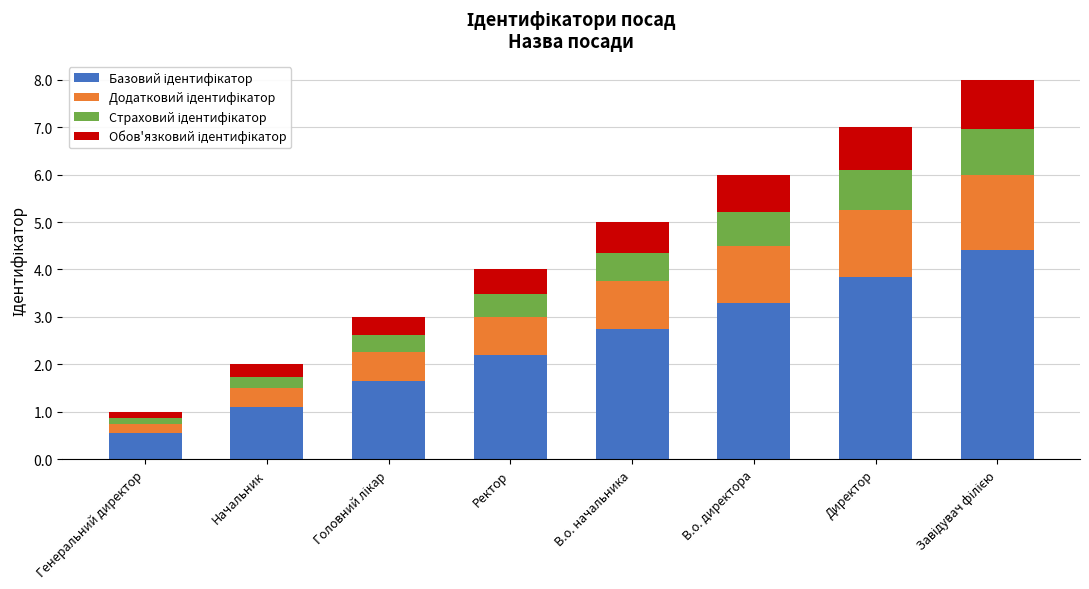

What is the total value across all series at В.о. директора?

6.0